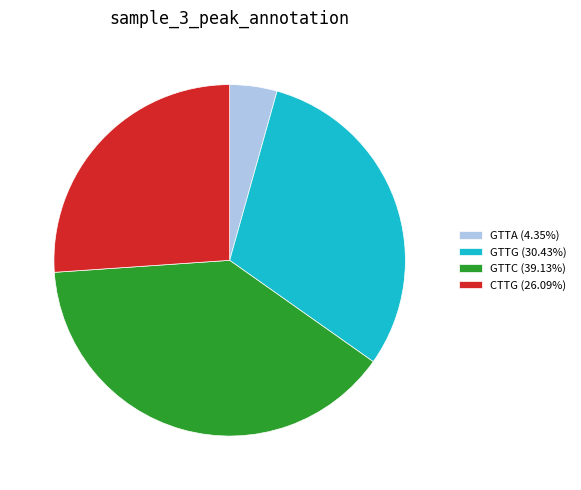

Count the number of slices in the pie.

4